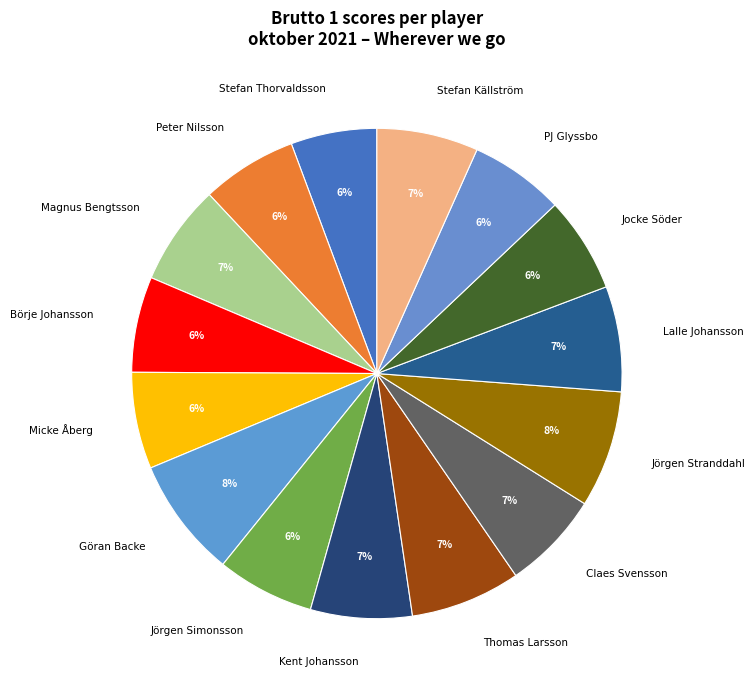

Approximately how many times larger is the value at Stefan Thorvaldsson compared to Magnus Bengtsson?

0.9